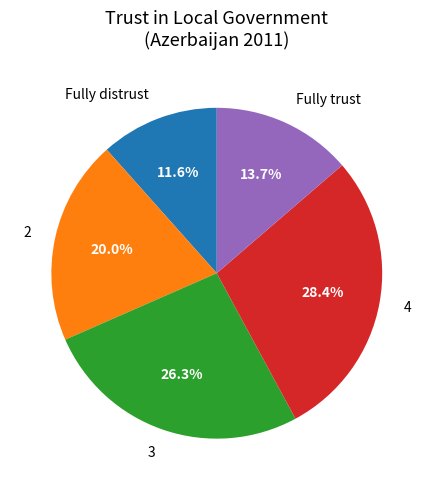

The 3 slice represents 21% of the pie. True or false?

False